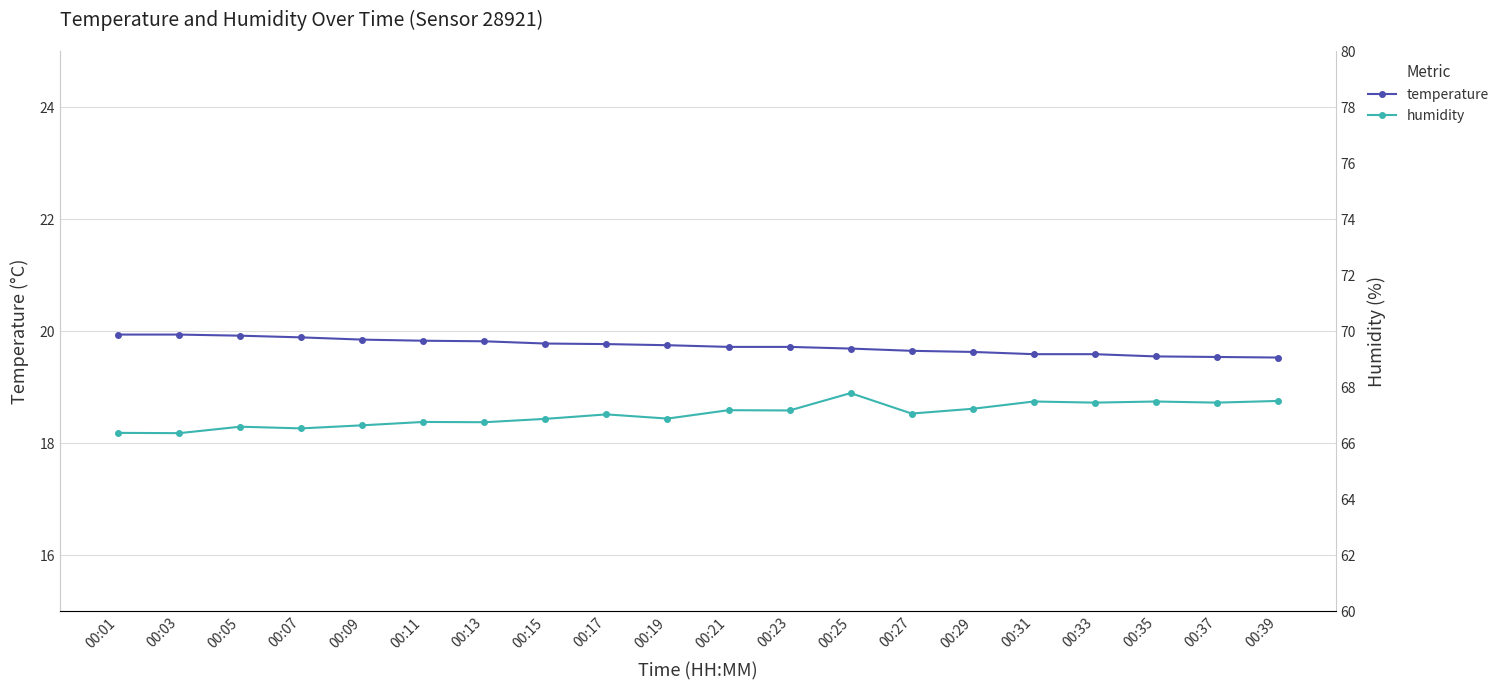

Reading right to left, transcribe all the data shown in this chart.

temperature: 19.5	19.5	19.6	19.6	19.6	19.6	19.6	19.7	19.7	19.7	19.8	19.8	19.8	19.8	19.8	19.9	19.9	19.9	19.9	19.9
humidity: 67.5	67.5	67.5	67.5	67.5	67.2	67.1	67.8	67.2	67.2	66.9	67.0	66.9	66.8	66.8	66.6	66.5	66.6	66.4	66.4